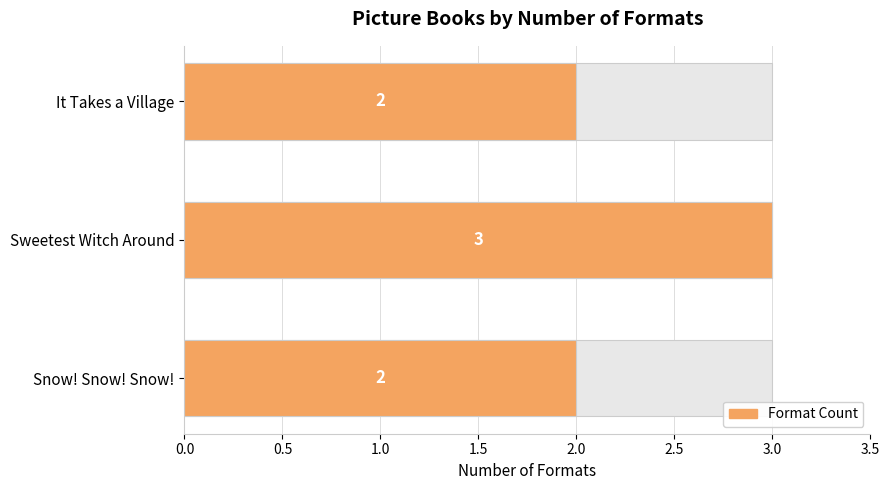

True or false: the data shows 3 at It Takes a Village.

False